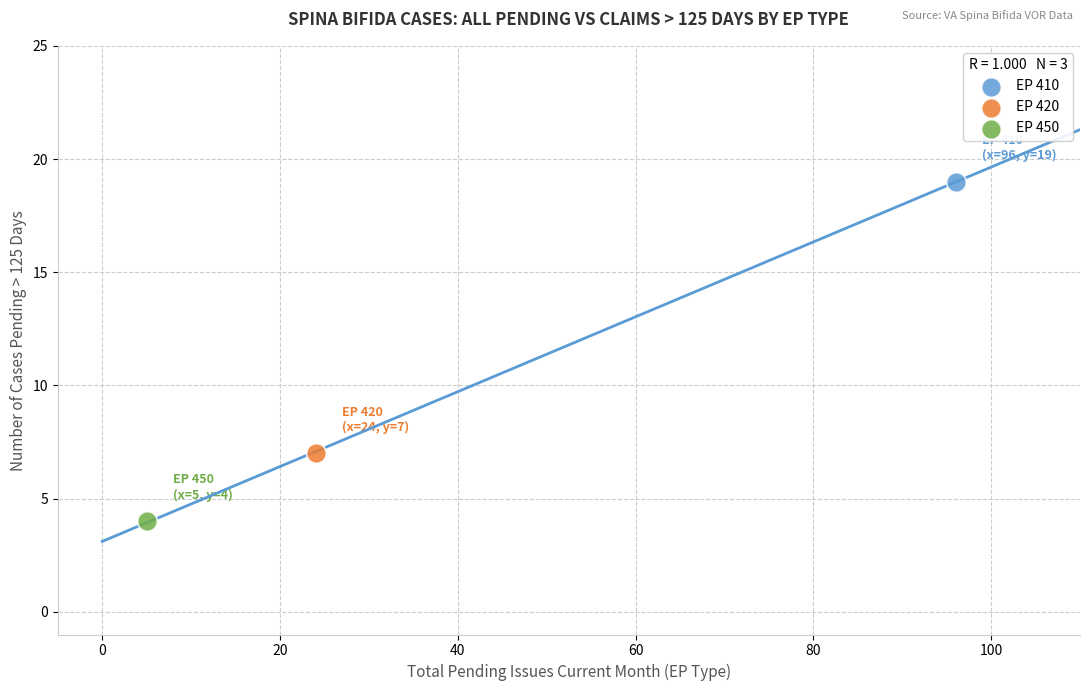

What are all the series names shown in the legend?

EP 410, EP 420, EP 450